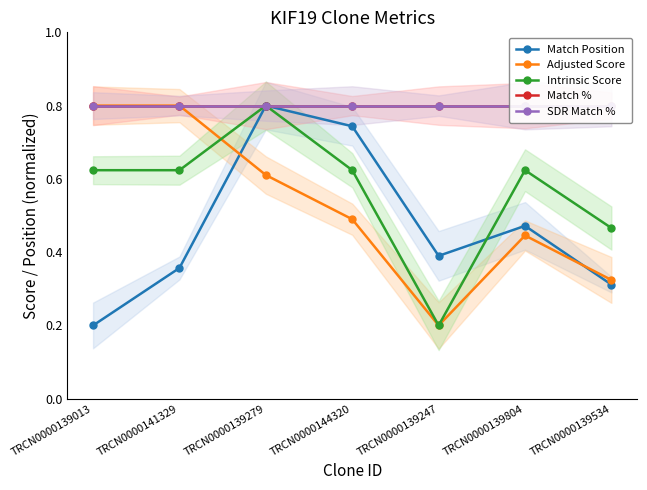

What is the difference between the highest and lowest values at TRCN0000144320?

0.3